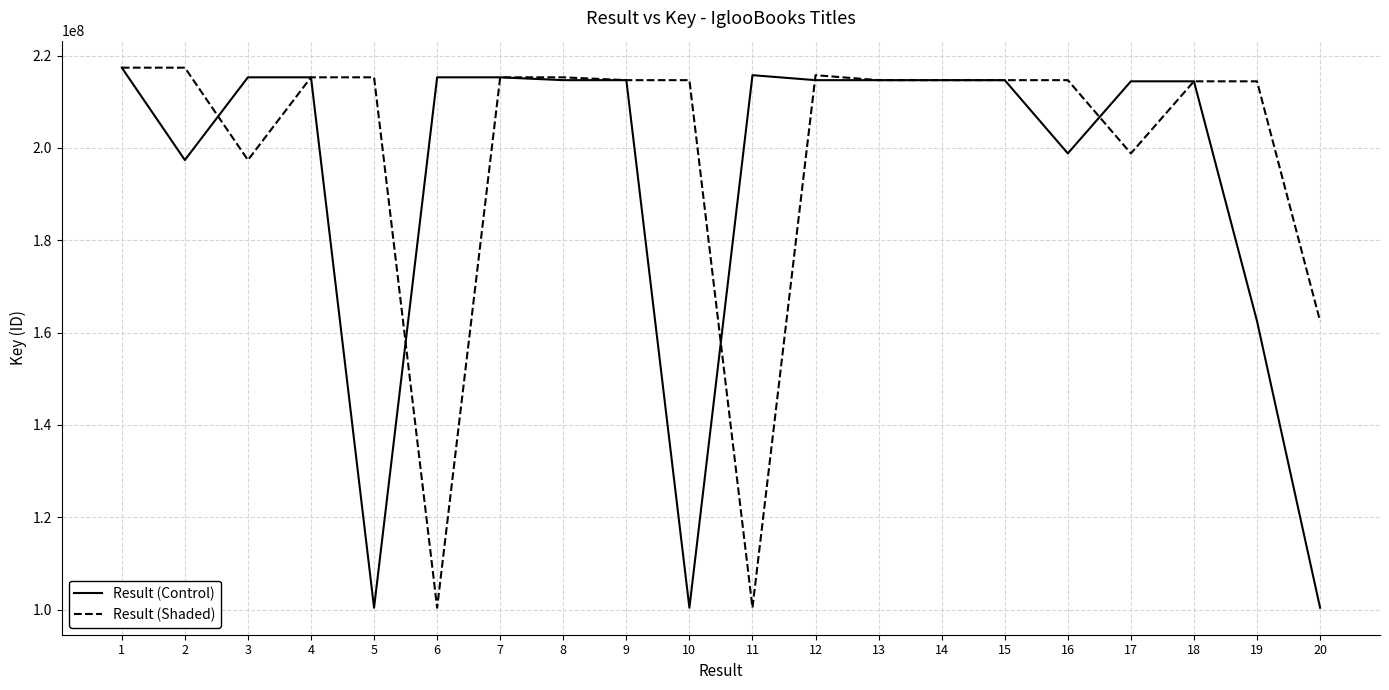

What is the maximum value for Result (Shaded)?

217397304